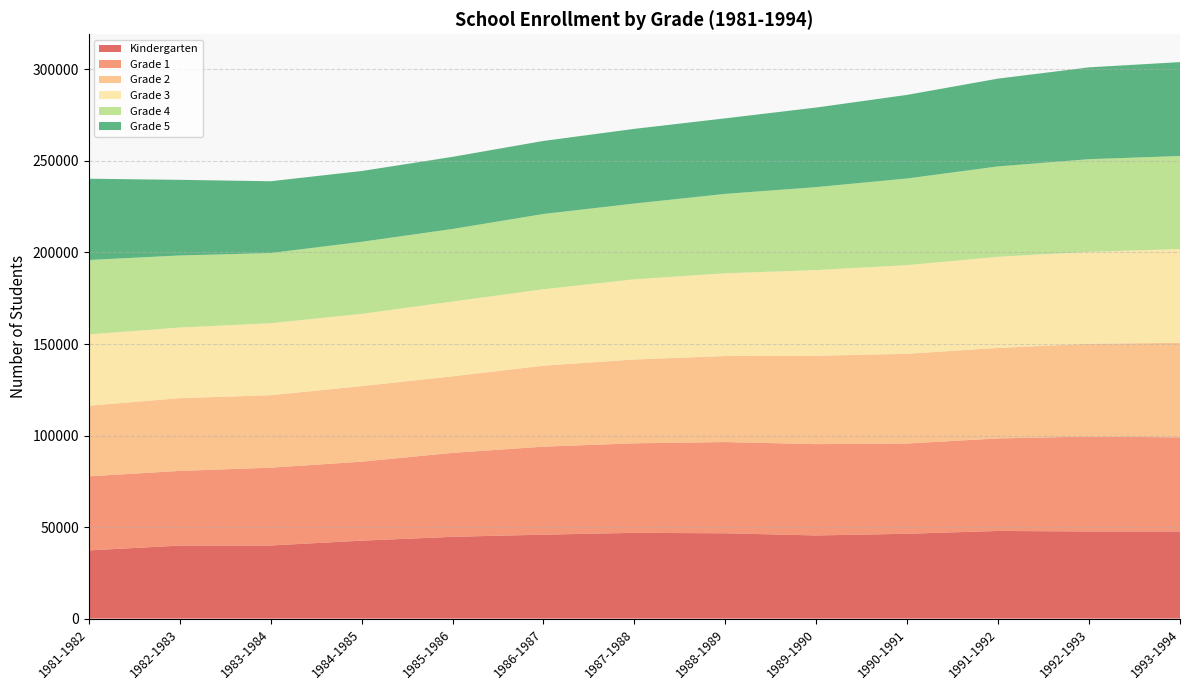

Reading left to right, what are all the values shown in this chart?

Kindergarten: 37243	39874	39925	42566	44672	45843	46841	46599	45412	46337	47875	47588	47598
Grade 1: 40466	40801	42517	43144	45856	48078	48918	49844	49893	49319	50551	51855	51410
Grade 2: 38583	39735	39596	41291	41821	44239	45789	47005	48242	49002	49441	50686	51673
Grade 3: 38960	38607	39324	39475	40862	41771	43793	45202	46839	48438	49787	50213	51222
Grade 4: 40651	39352	38339	39361	39645	41114	41406	43381	45339	47341	49387	50648	50807
Grade 5: 44411	41330	39231	38674	39401	39908	40805	41272	43471	45685	47962	50165	51307